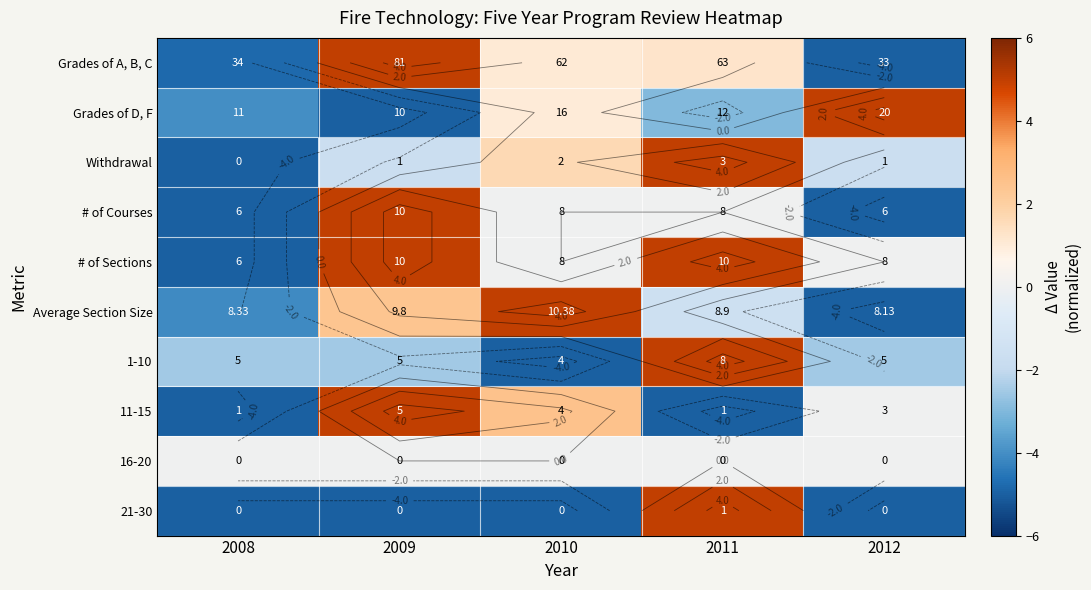

What is the approximate value of Grades of A, B, C at 2008?

-4.8